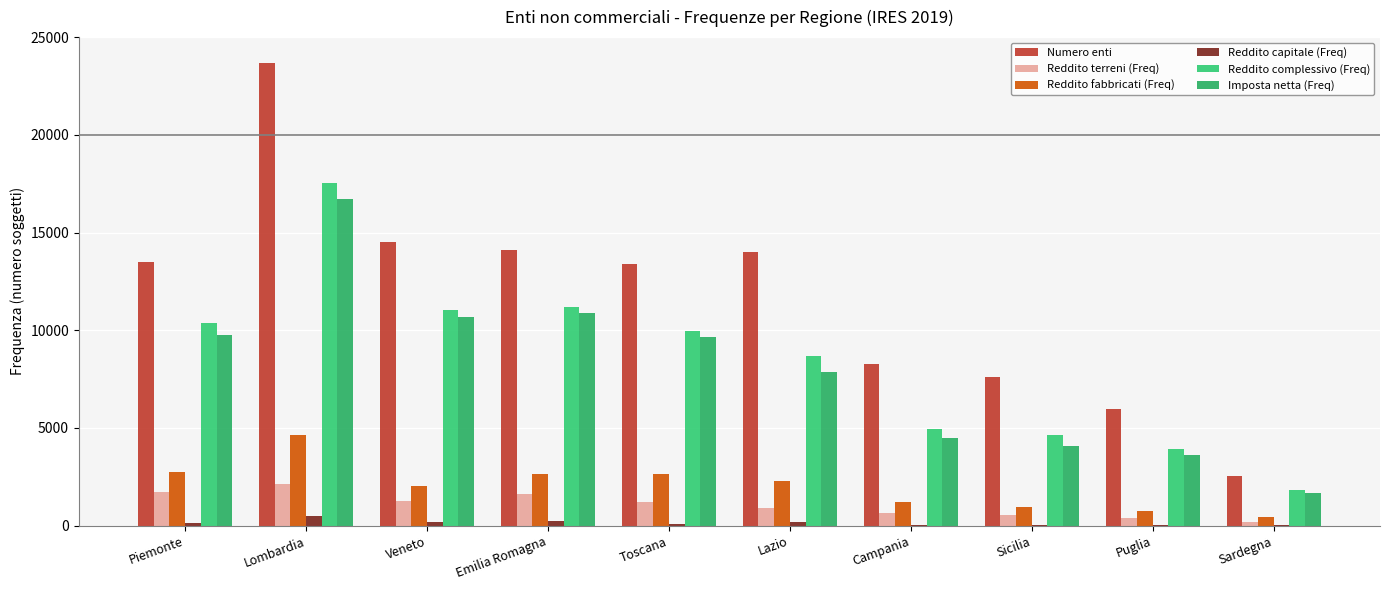

Rank the series by their maximum value, from lowest to highest.

Reddito capitale (Freq), Reddito terreni (Freq), Reddito fabbricati (Freq), Imposta netta (Freq), Reddito complessivo (Freq), Numero enti